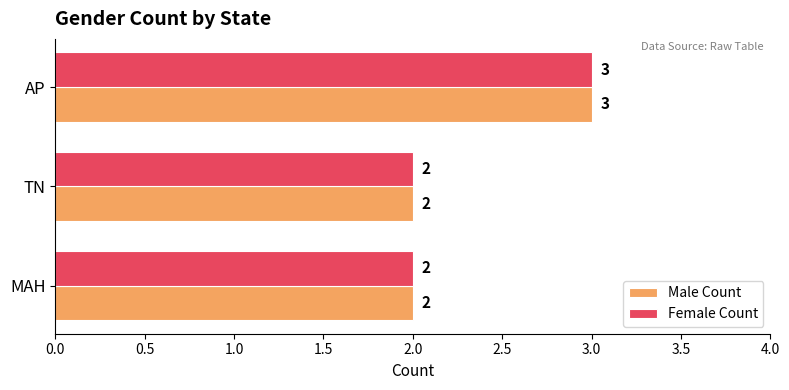

Which category has the highest value in the Female Count series?

AP